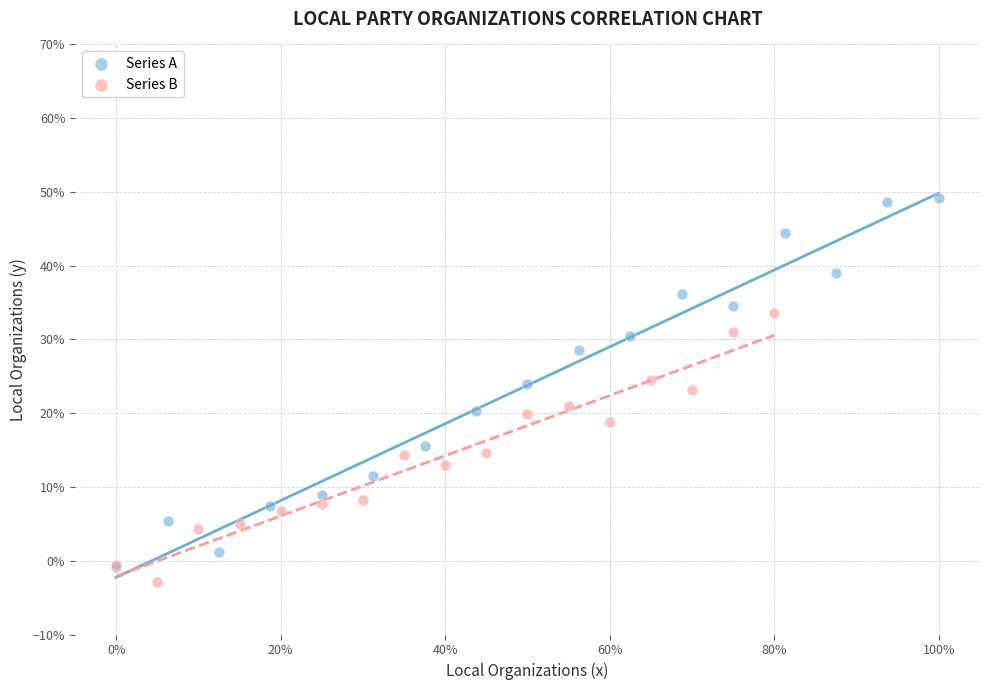

Which series has the widest spread of Y values?

Series A